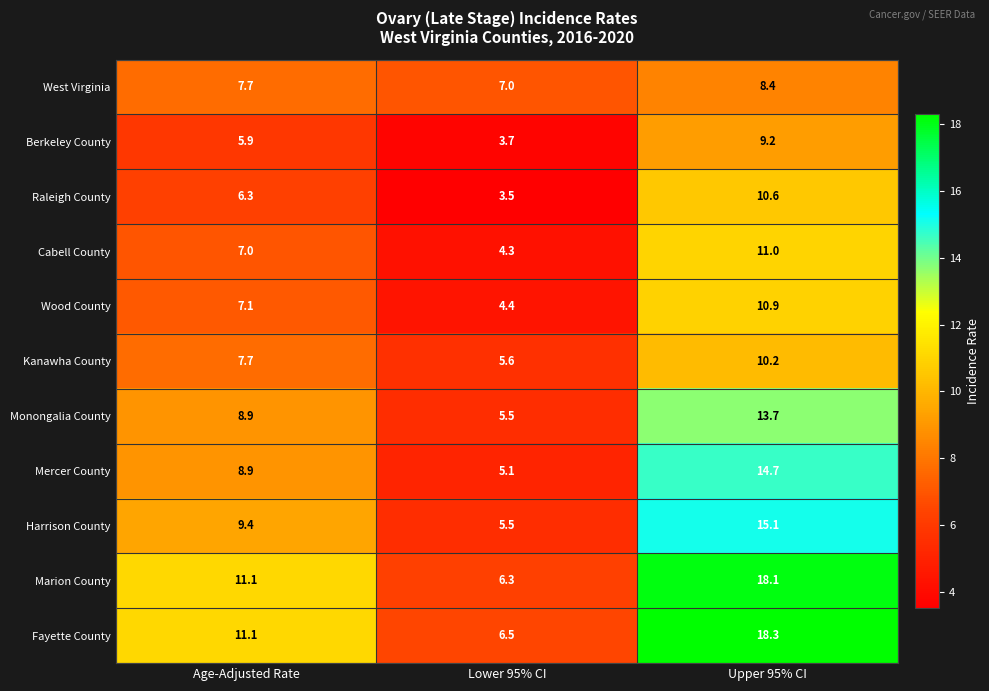

Count the number of data series in this chart.

11